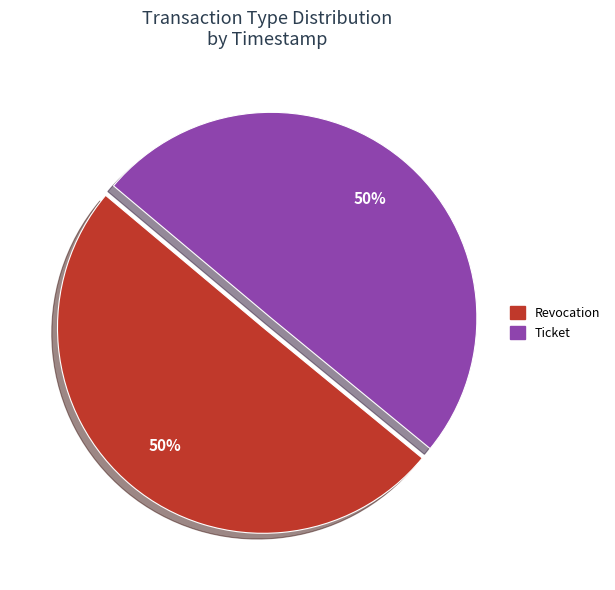

True or false: Ticket accounts for 41% of the total.

False